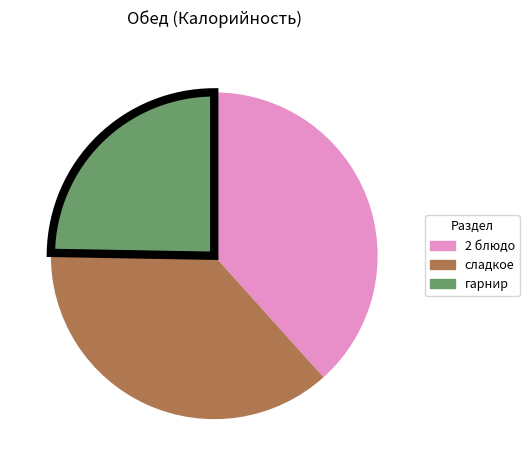

Is there any slice that represents more than half of the pie?

No